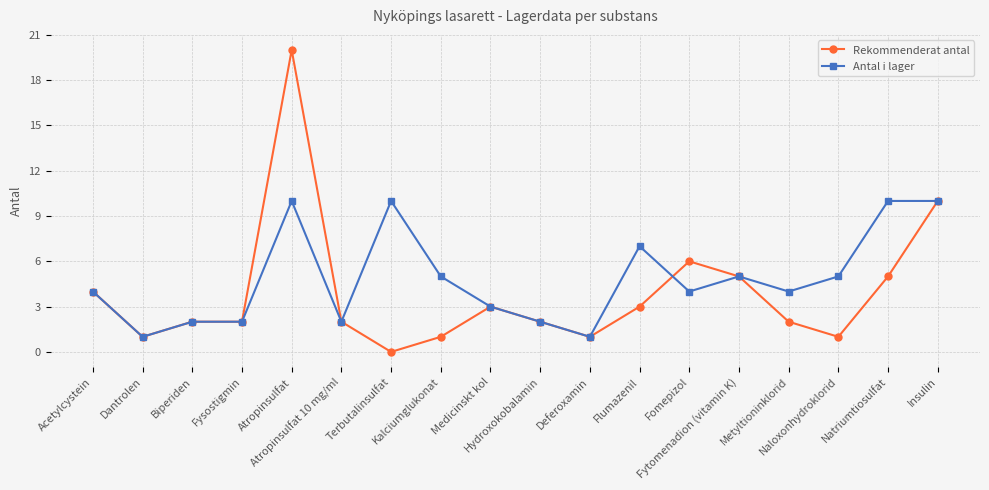

Where is the first local minimum for Antal i lager?

Dantrolen